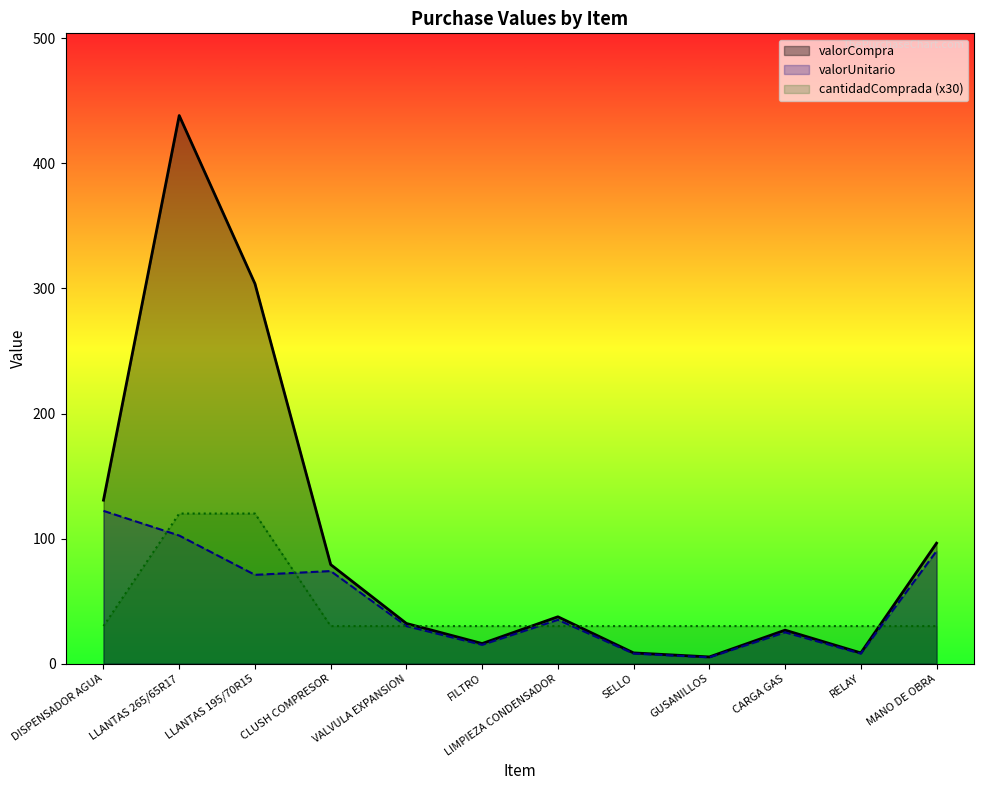

What is the average value of the cantidadComprada (x30) series?

45.0